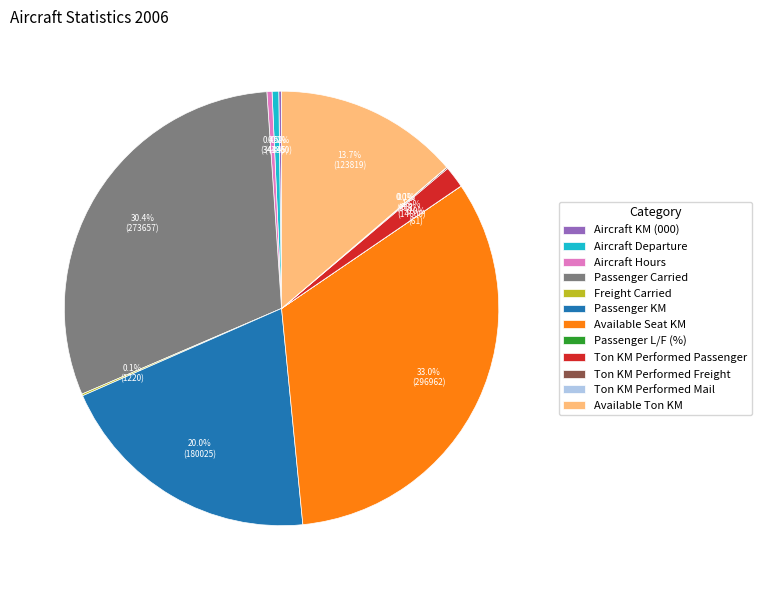

What is the largest slice in the pie chart?

Available Seat KM